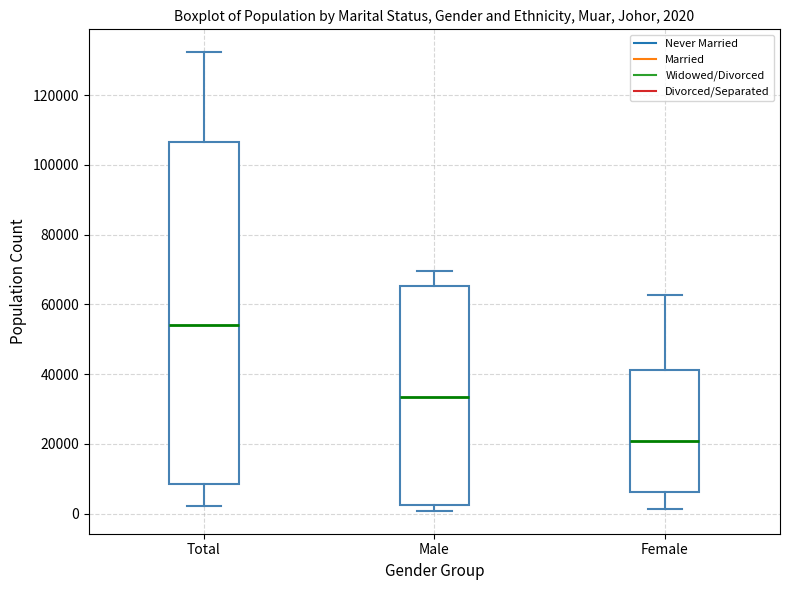

Which box has the lowest median line?

Female